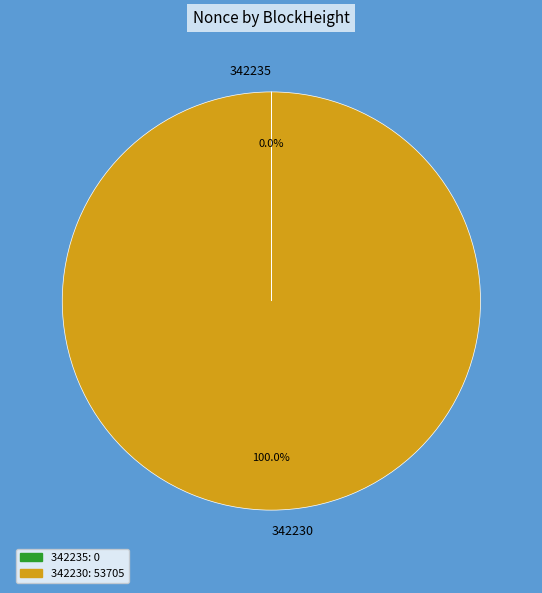

To the nearest percent, what is the difference between the largest and smallest slice percentages?

100%